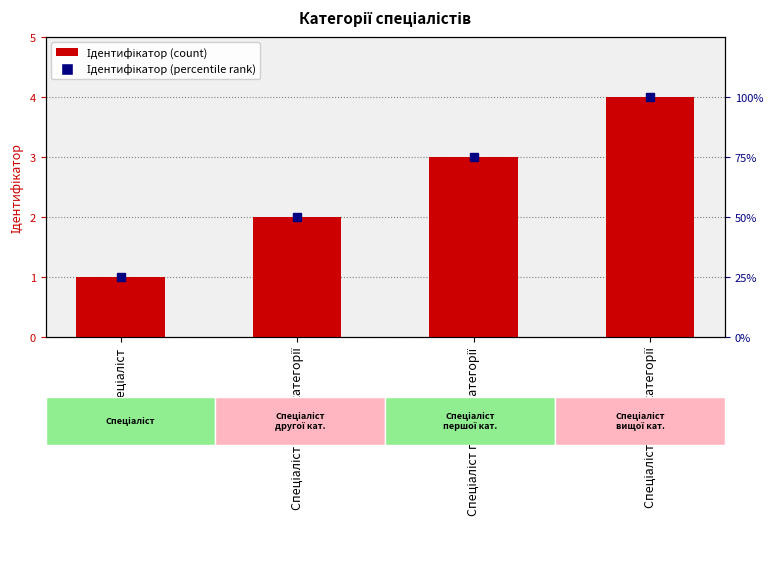

Reading left to right, what are all the values shown in this chart?

1	2	3	4